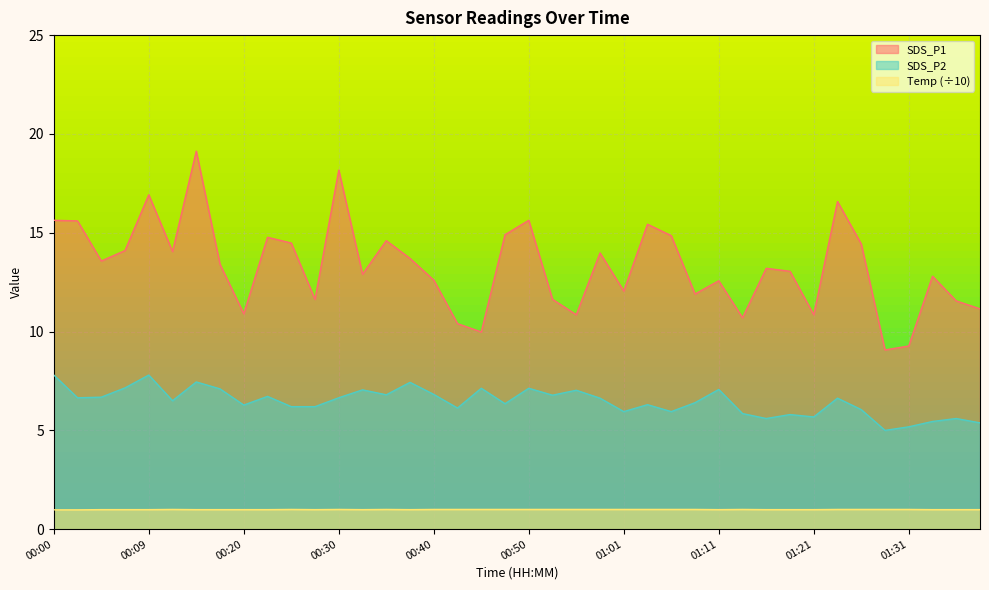

What is the difference between the highest and lowest values at 00:07?

13.1